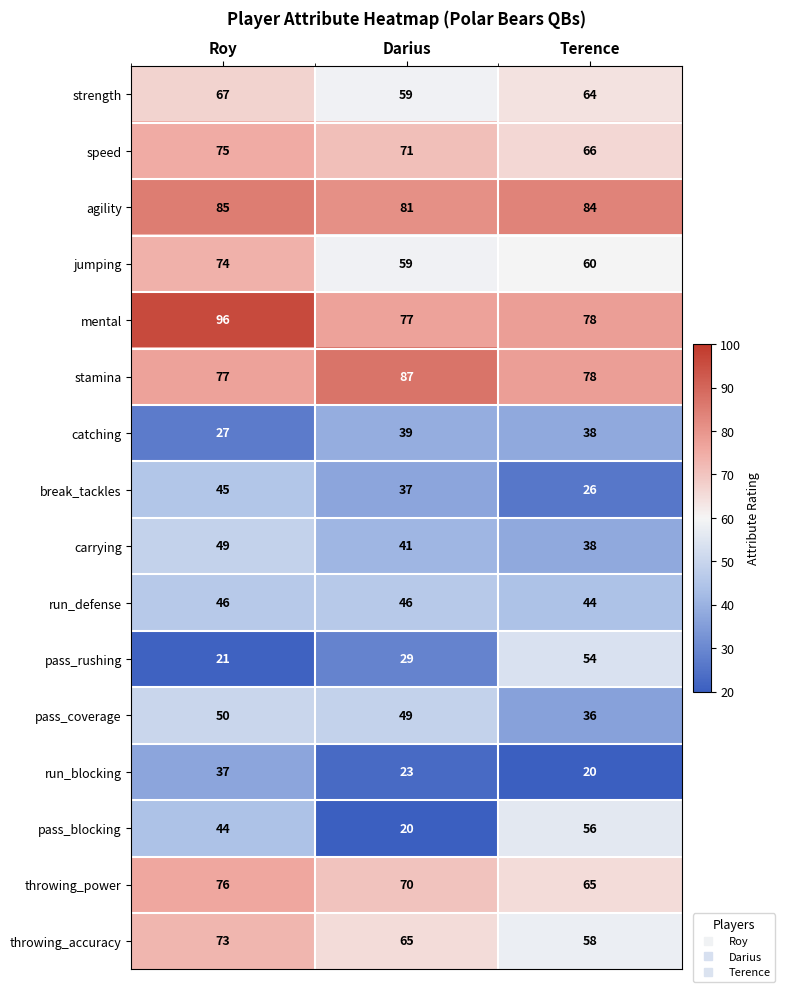

The jumping series shows 91 at Terence. True or false?

False